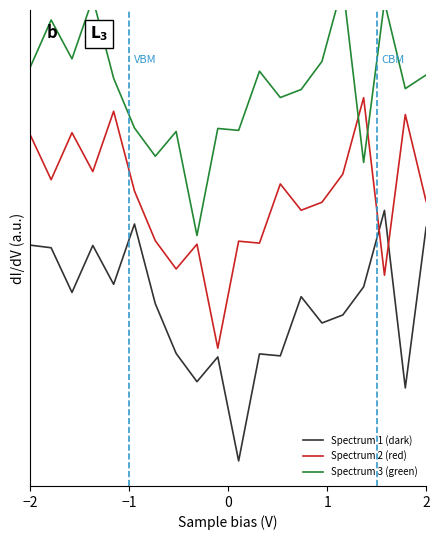

Is this an area chart (filled region under the line)?

No